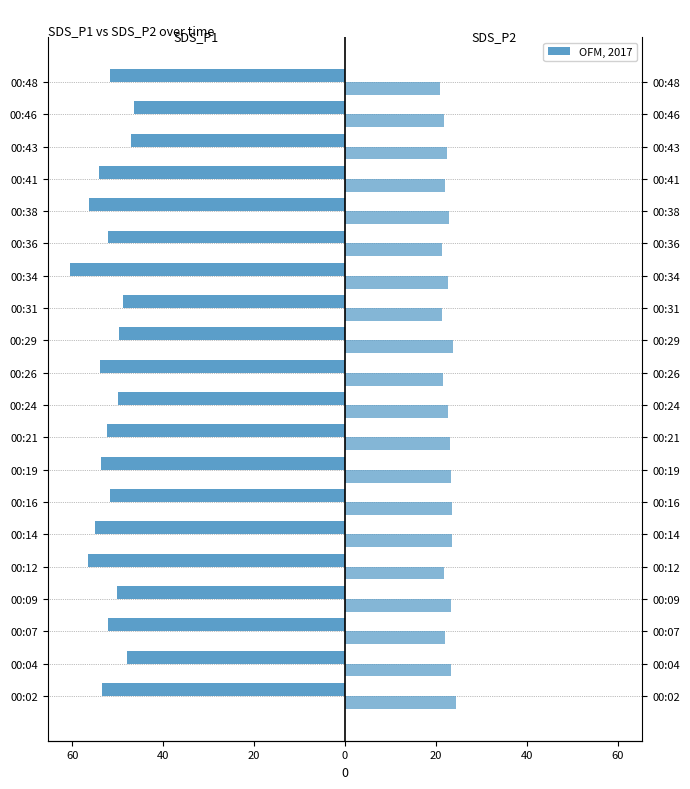

How many data points in SDS_P1 are less than -52?

11